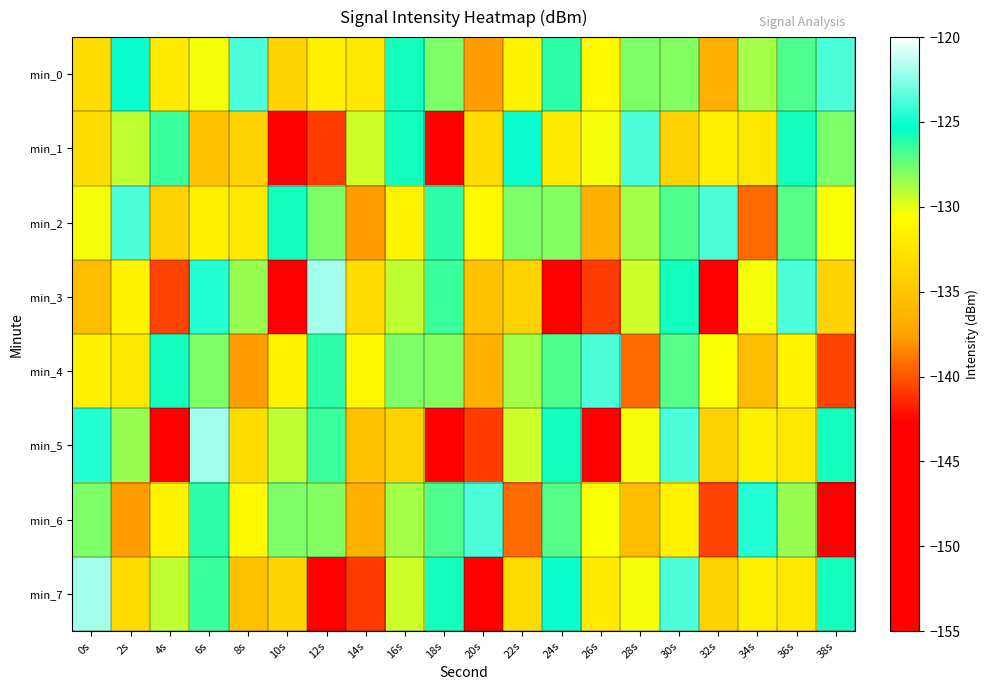

What is the smallest value displayed?

-151.4